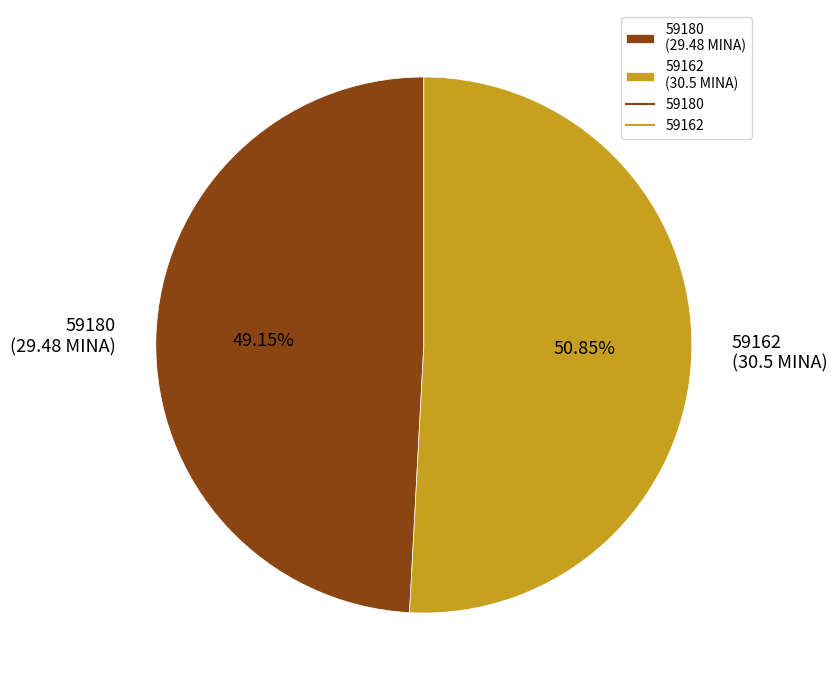

To the nearest percent, what is the difference between the largest and smallest slice percentages?

2%